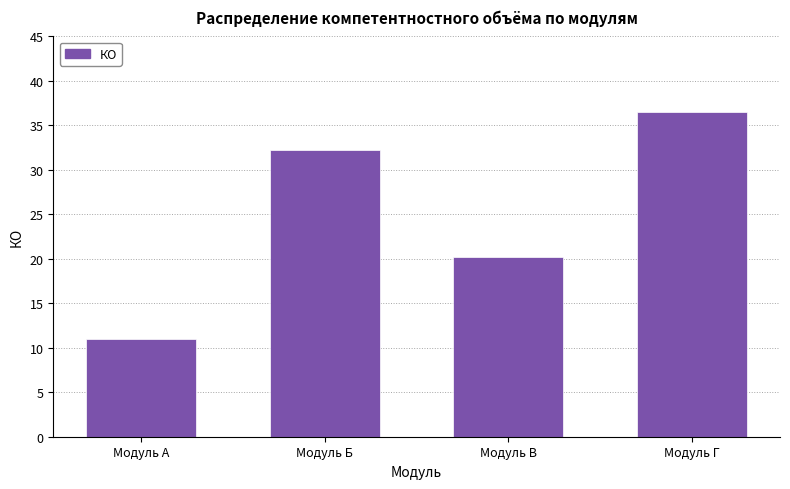

At which label is the value closest to 23?

Модуль В